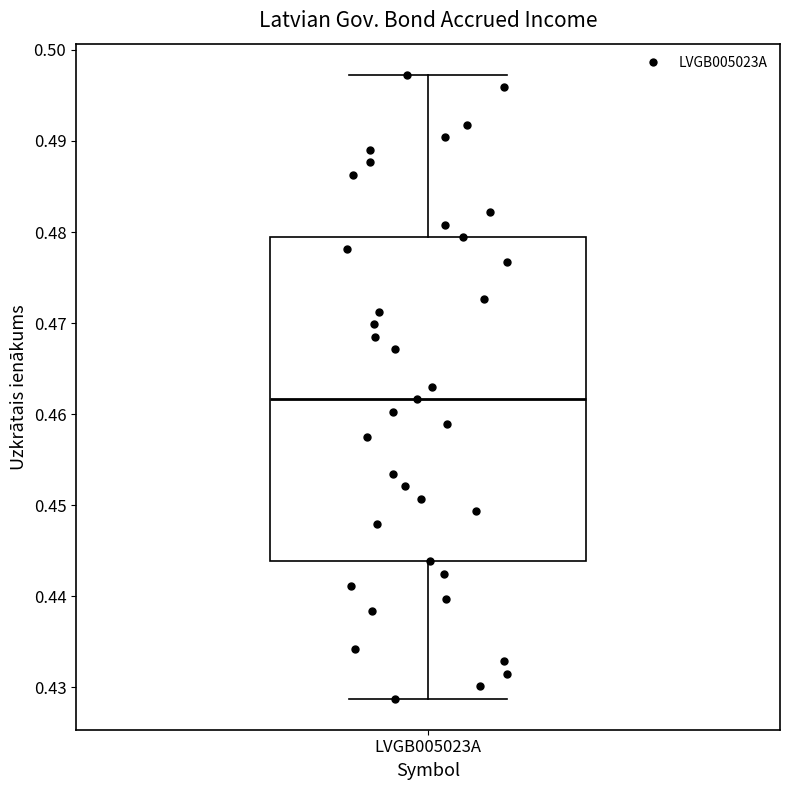

Read this box plot against the y-axis: the position of the median line, the range covered by the box, and the ends of both whiskers. The values are not printed on the chart, so give them approximately, as read against the axis.

median 0.462, box 0.444 to 0.479, whiskers 0.429 to 0.497